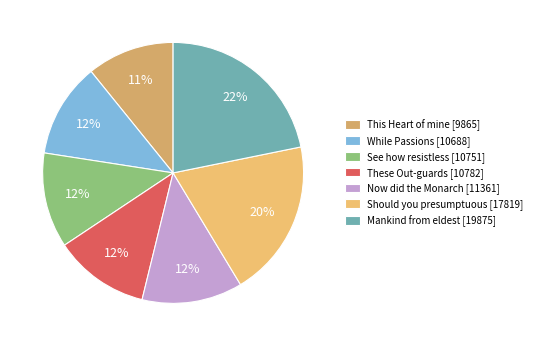

Rank the categories by value from highest to lowest.

Mankind from eldest [19875], Should you presumptuous [17819], Now did the Monarch [11361], These Out-guards [10782], See how resistless [10751], While Passions [10688], This Heart of mine [9865]